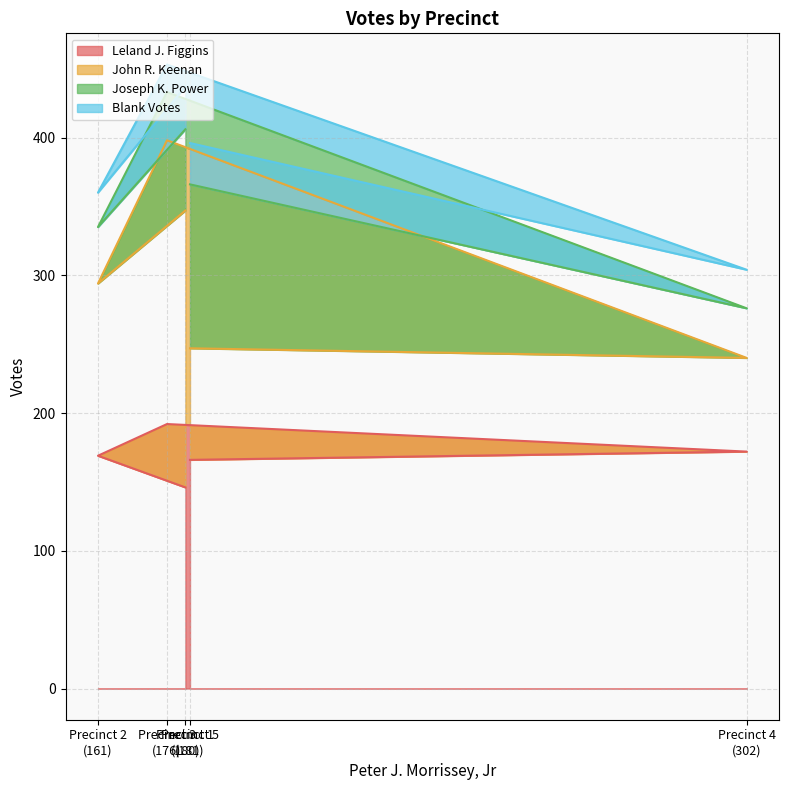

What are all the series names shown in the legend?

Leland J. Figgins, John R. Keenan, Joseph K. Power, Blank Votes